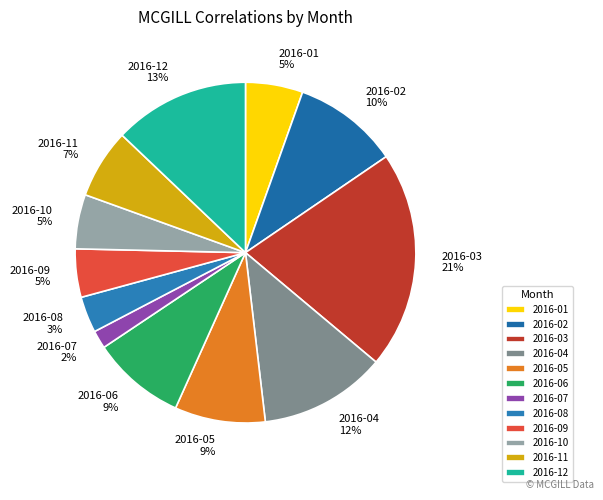

How many slices are in this pie chart?

12